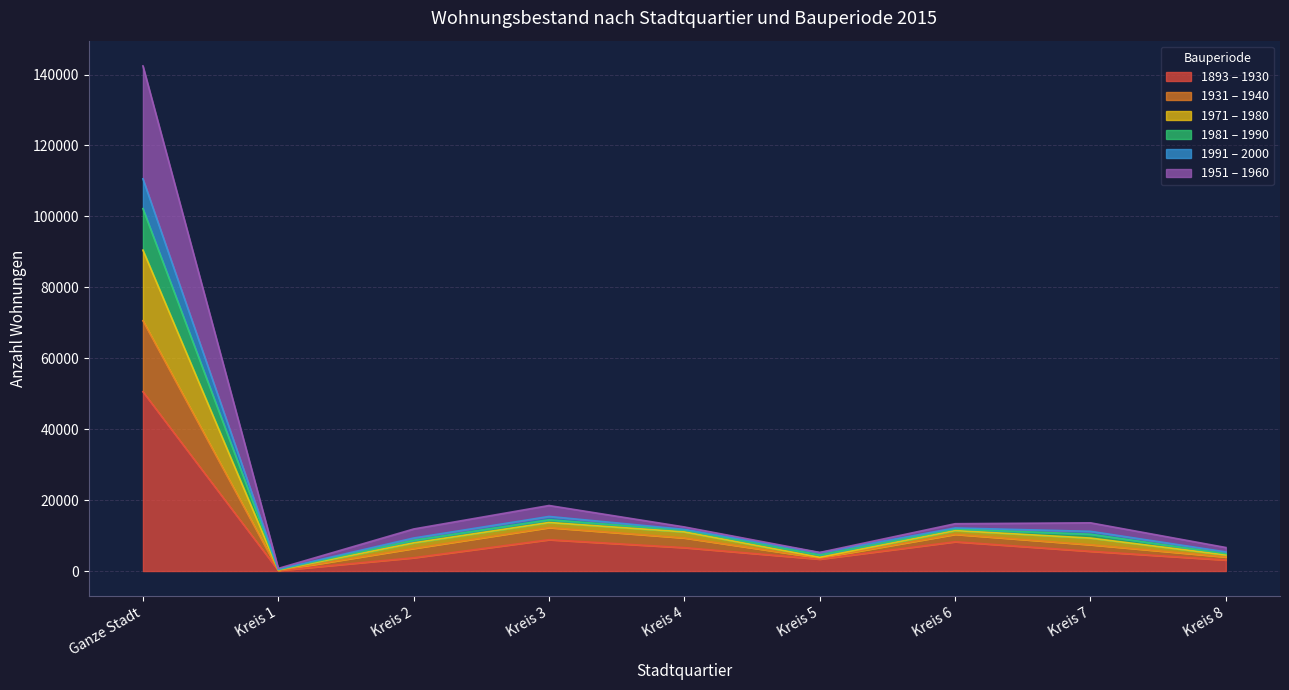

What position from the right is Kreis 2?

7